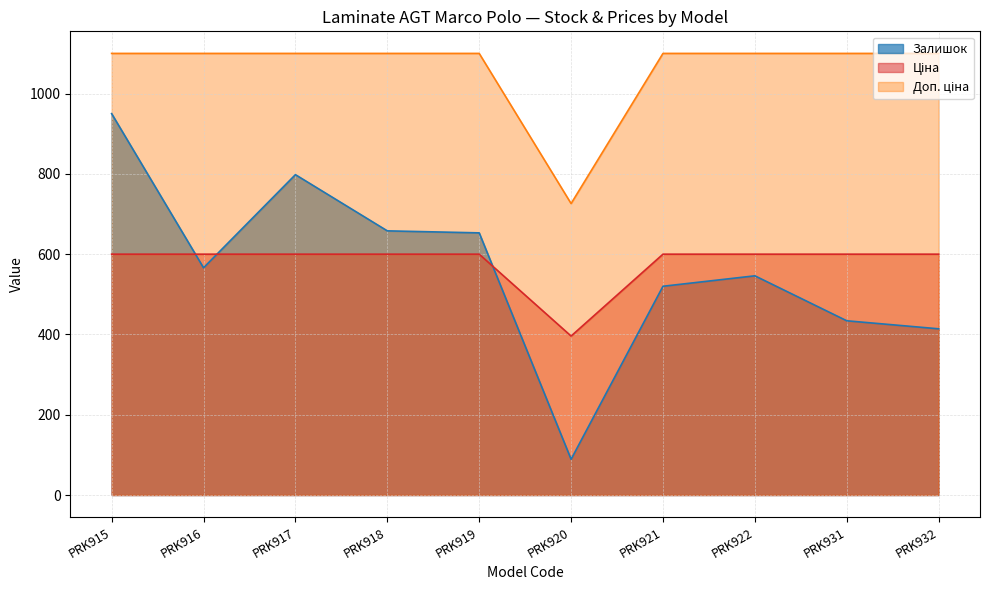

The value of Залишок at PRK917 is 512.7. True or false?

False